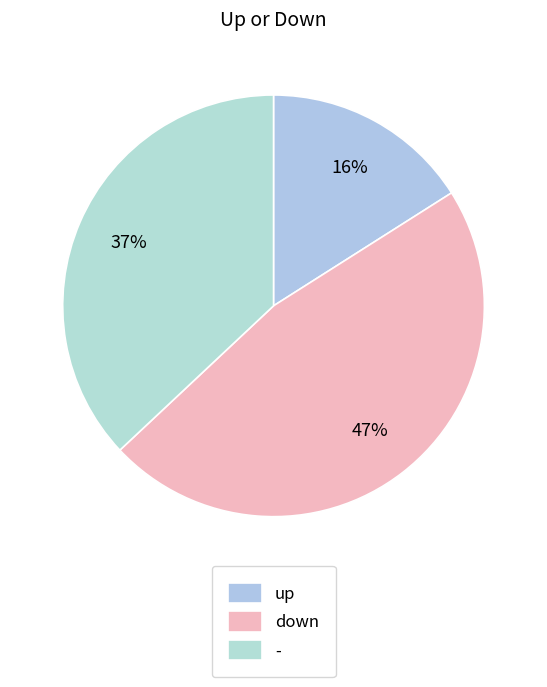

True or false: - accounts for 25% of the total.

False